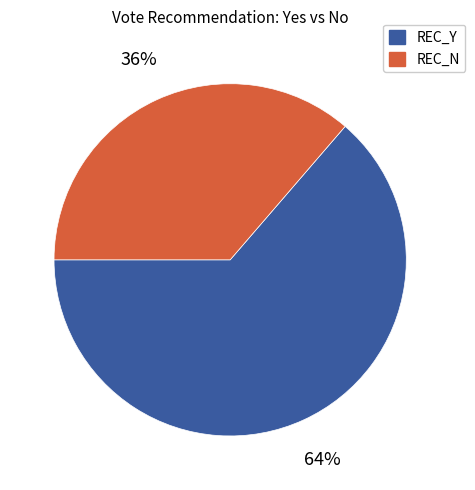

To the nearest percent, what is the average slice percentage?

50%